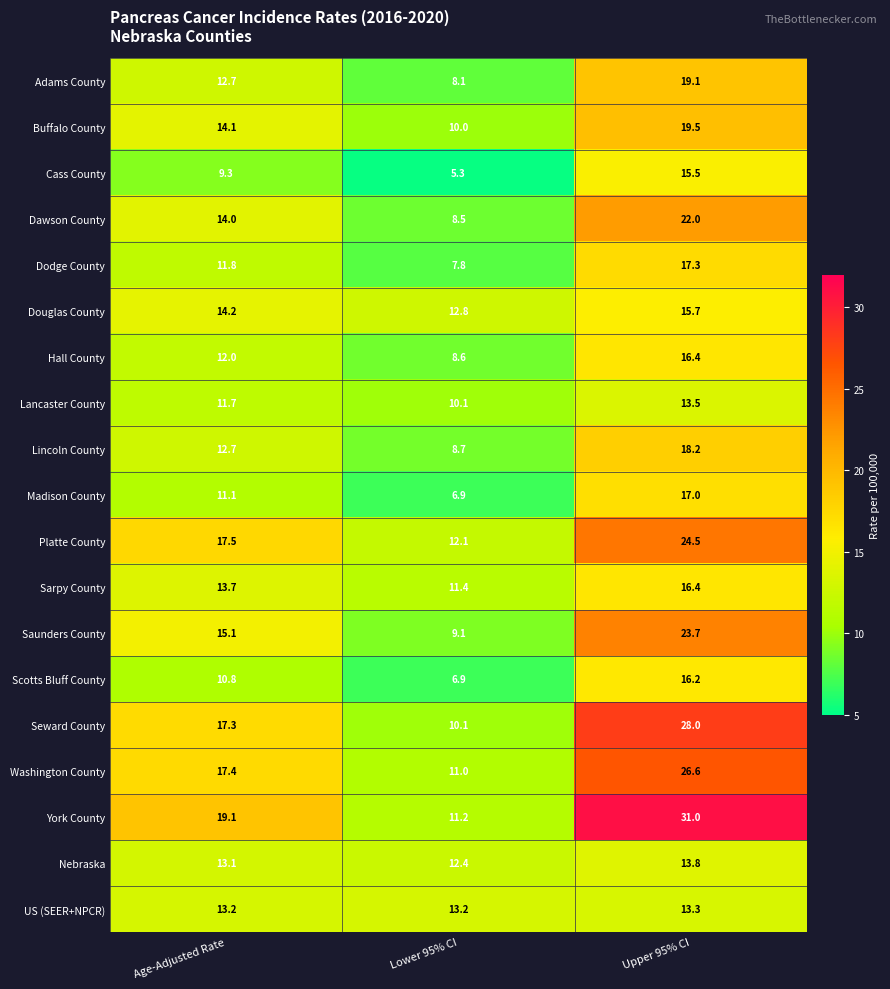

Where does the Lincoln County series first go above 12?

Age-Adjusted Rate